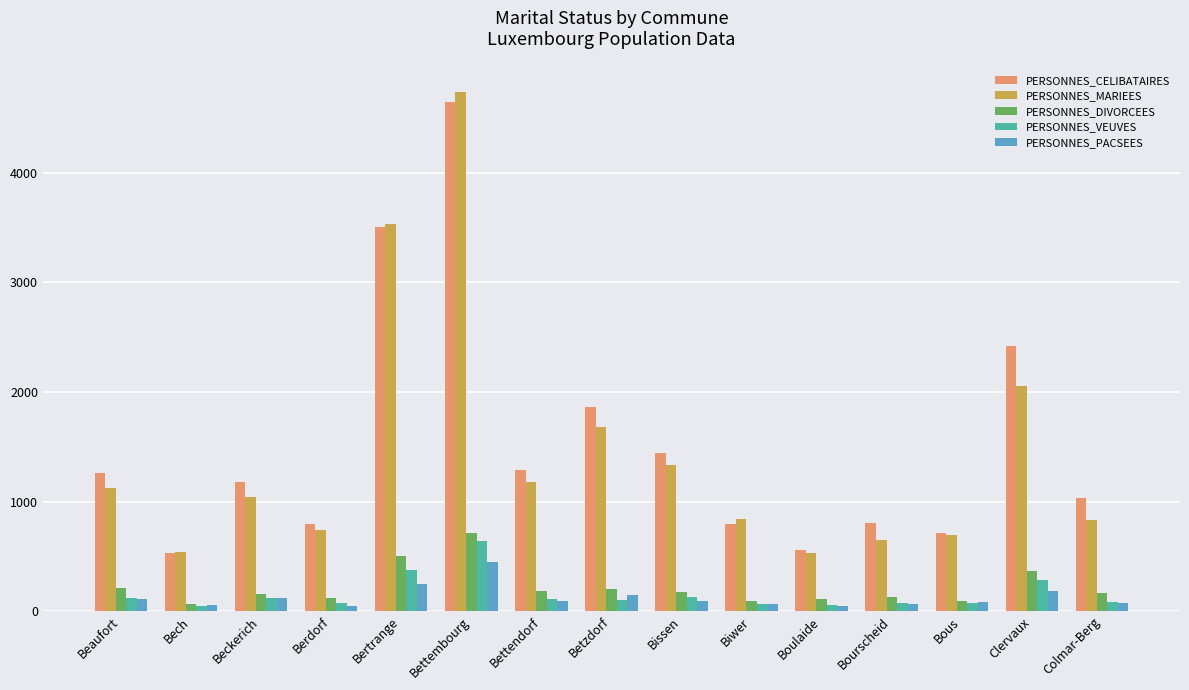

At which category does the chart reach its peak across all series?

Bettembourg